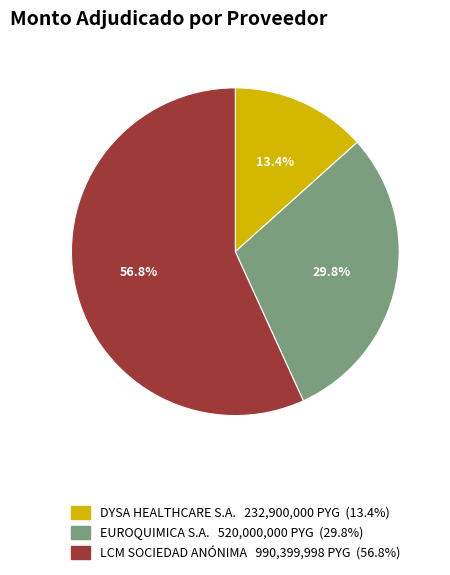

To the nearest percent, what is the combined percentage of DYSA HEALTHCARE S.A. and EUROQUIMICA S.A.?

43%